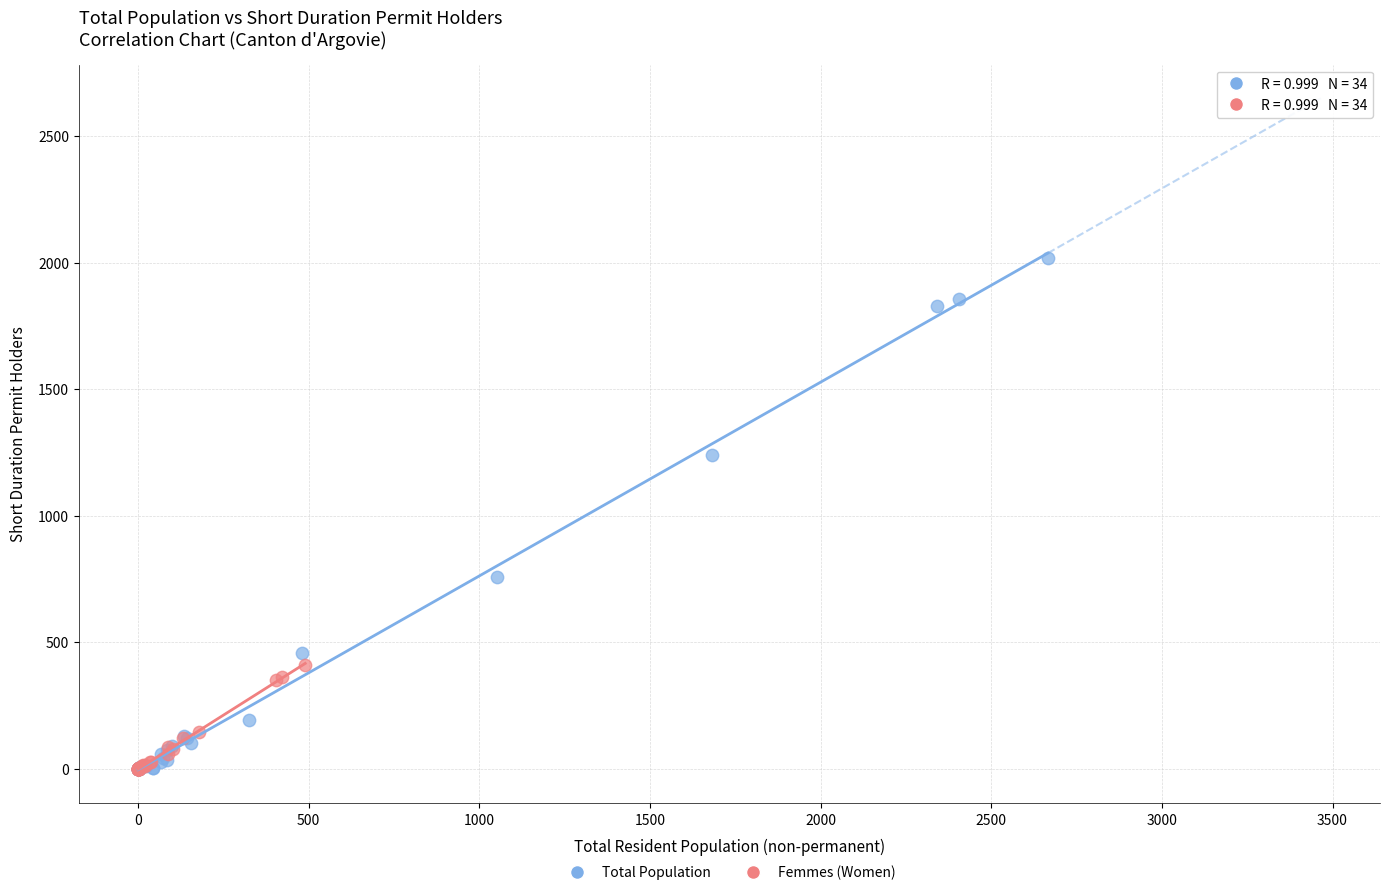

Which series reaches the maximum Y coordinate?

Total Population